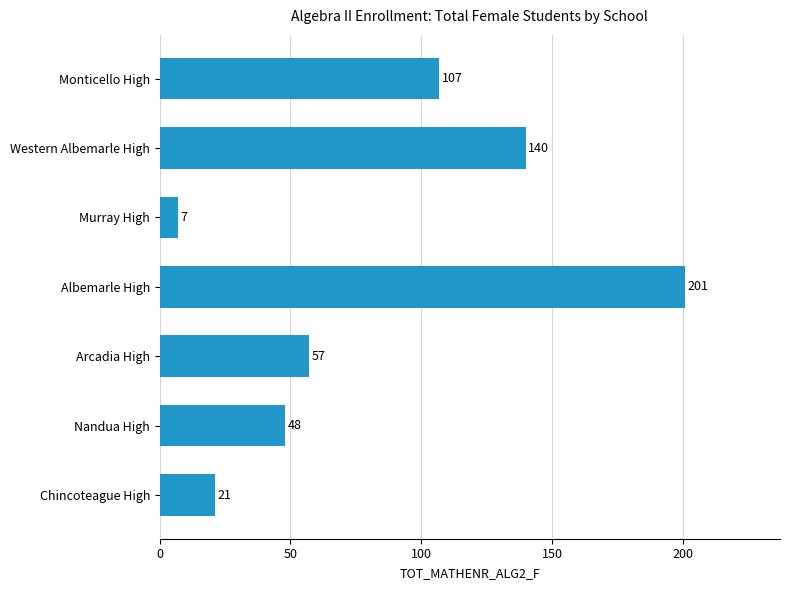

Which has a higher value, Arcadia High or Chincoteague High?

Arcadia High